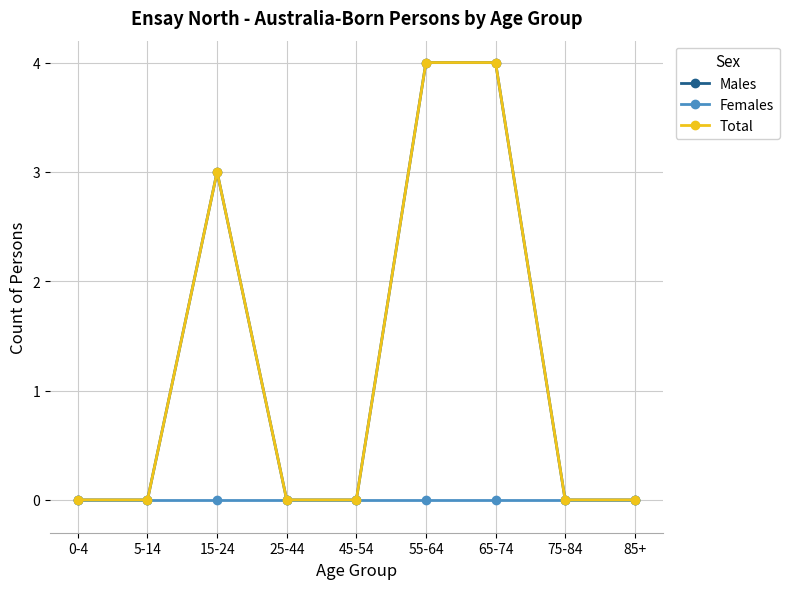

Does the chart display data point markers on the line(s)?

Yes